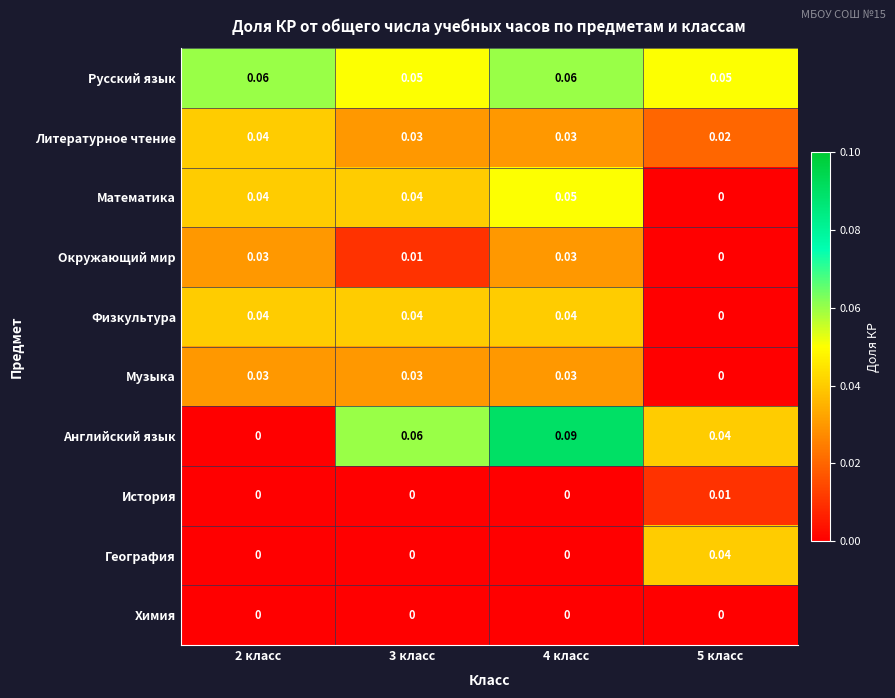

Is the value of Математика at 2 класс greater than the value of Музыка at 3 класс?

Yes